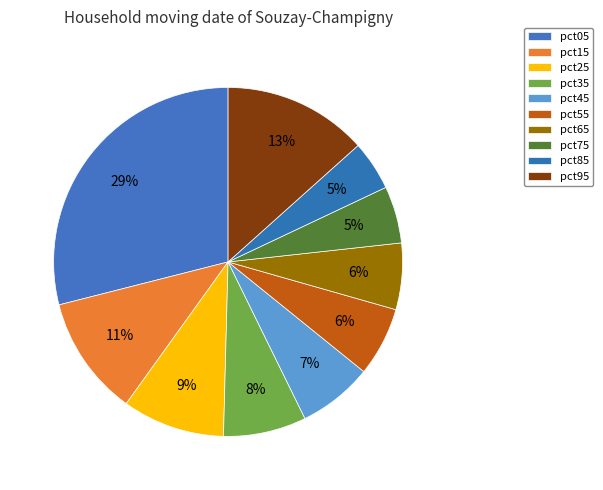

The pct25 slice represents 17% of the pie. True or false?

False